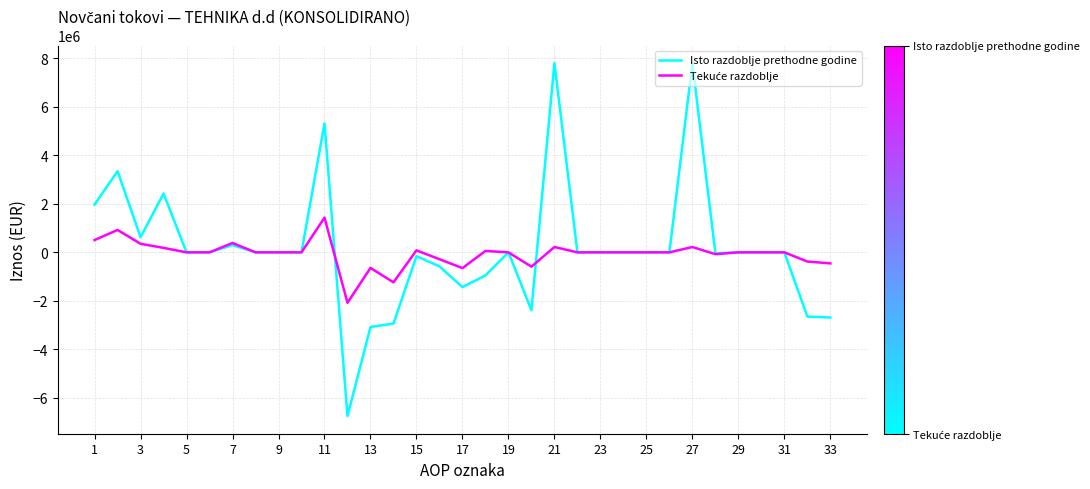

What is the minimum value shown in the chart?

-6753865